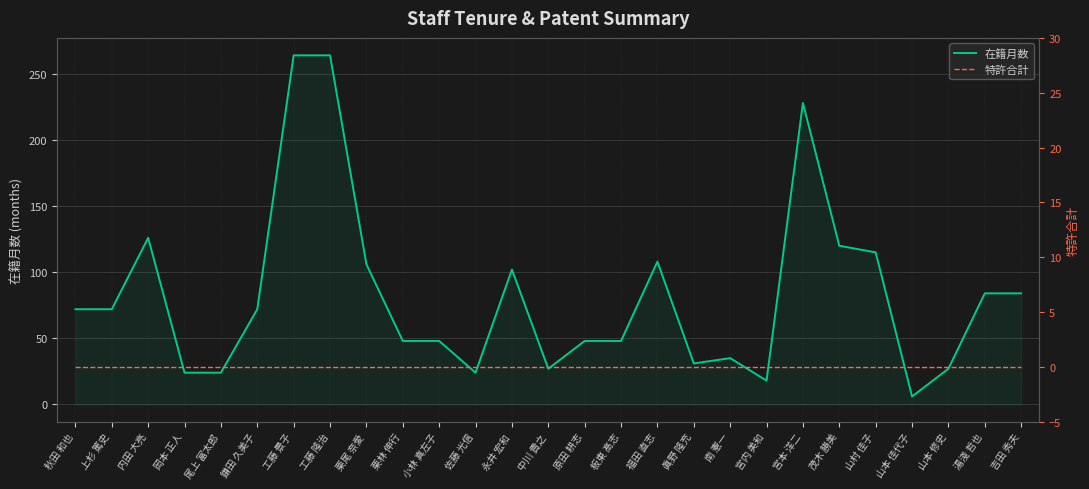

At 工藤 景子, list the series in order from smallest to largest.

特許合計, 在籍月数